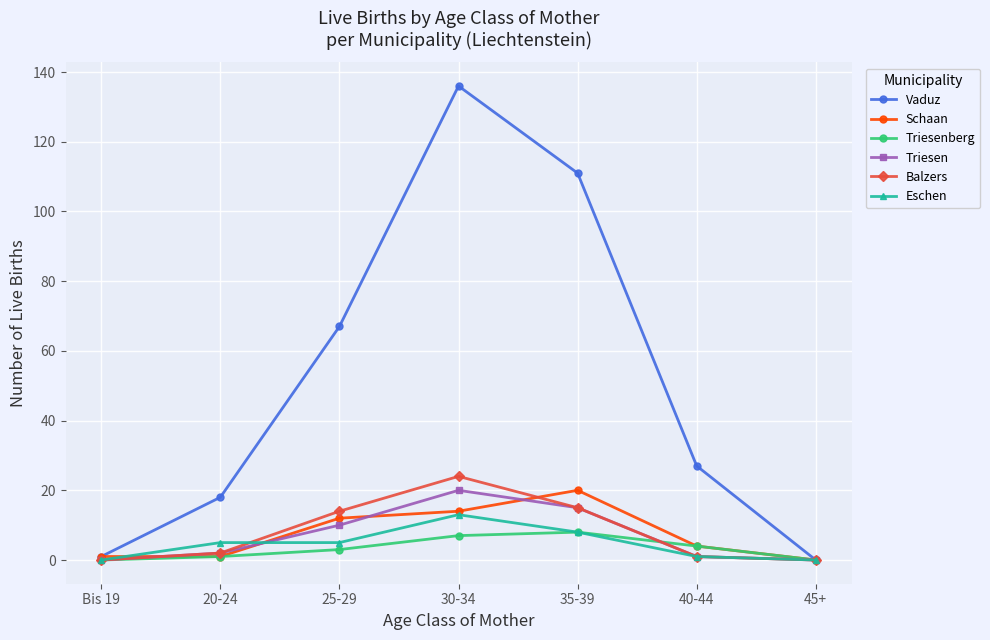

Where is the first local maximum for Balzers?

30-34